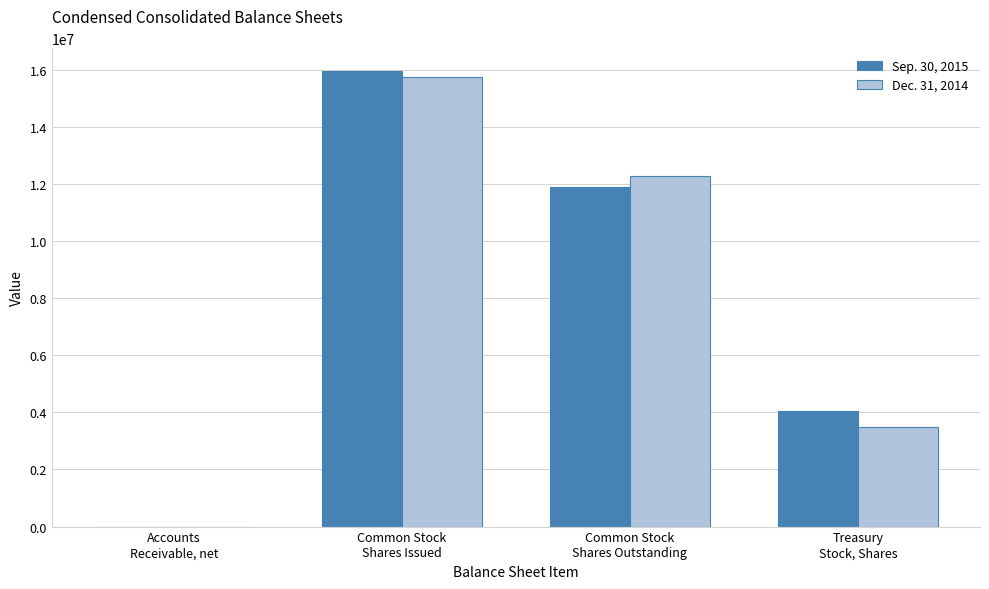

Reading right to left, what are all the values shown in this chart?

Sep. 30, 2015: Treasury
Stock, Shares=4052908	Common Stock
Shares Outstanding=11902236	Common Stock
Shares Issued=15955144	Accounts
Receivable, net=423
Dec. 31, 2014: Treasury
Stock, Shares=3491164	Common Stock
Shares Outstanding=12267550	Common Stock
Shares Issued=15758714	Accounts
Receivable, net=426